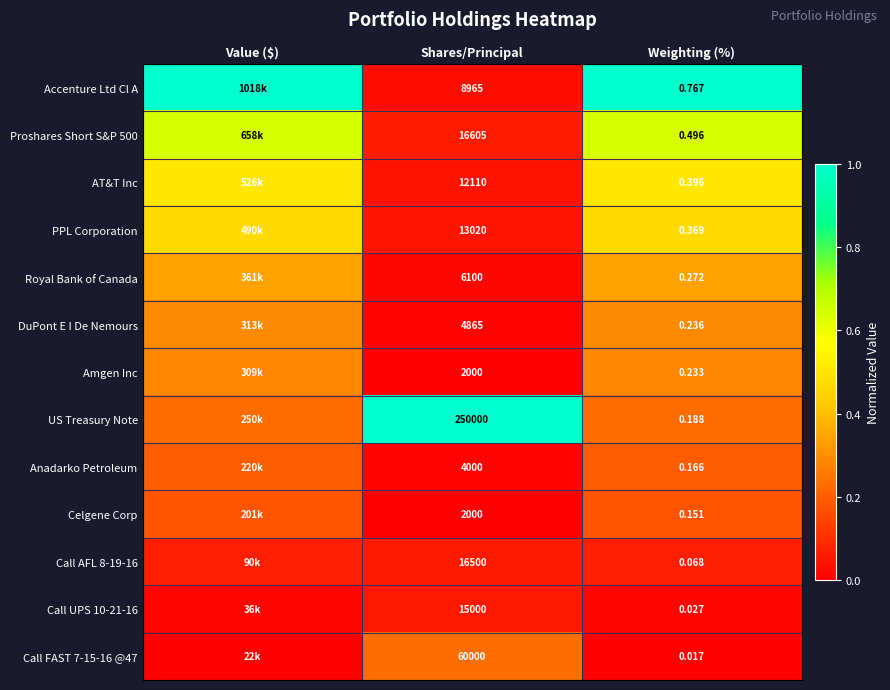

Is the value of Accenture Ltd Cl A at Weighting (%) greater than the value of DuPont E I De Nemours at Shares/Principal?

No